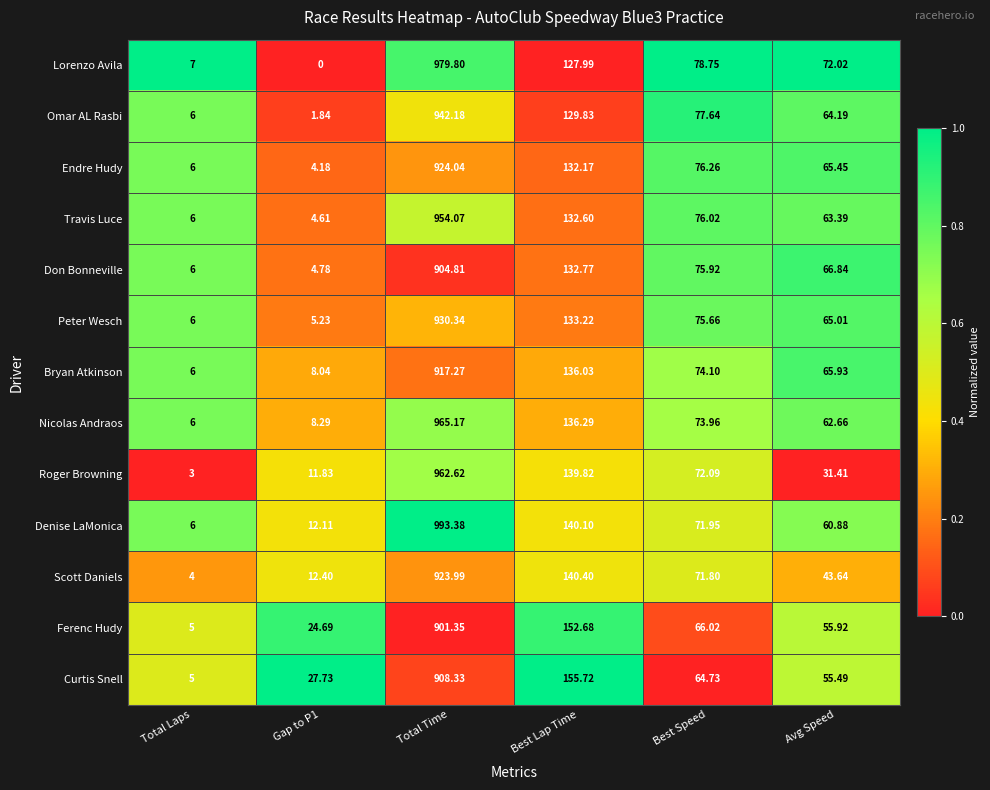

At which category is the sum across all series the highest?

Total Time